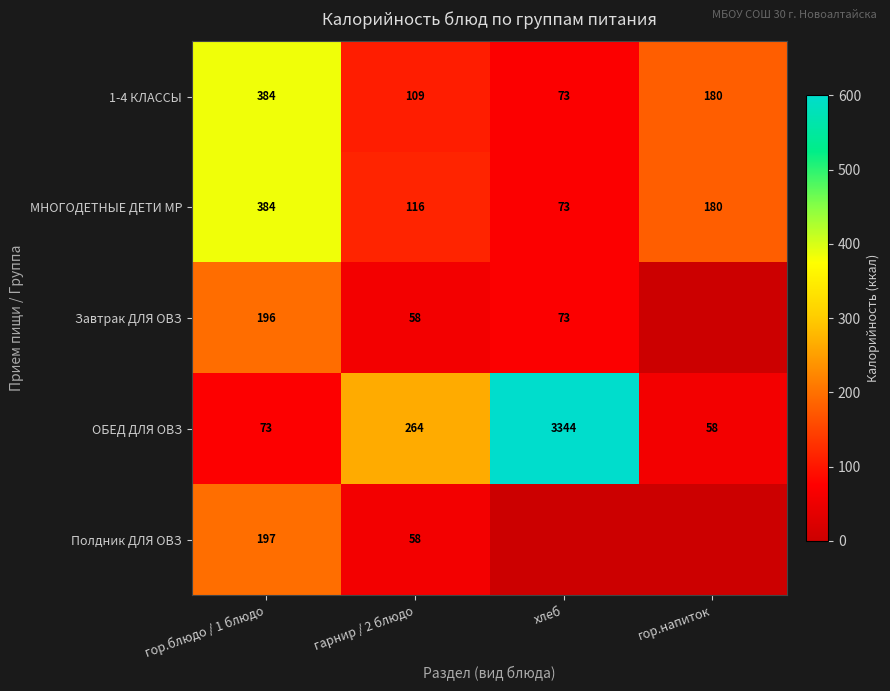

What is the total value across all series at гарнир / 2 блюдо?

605